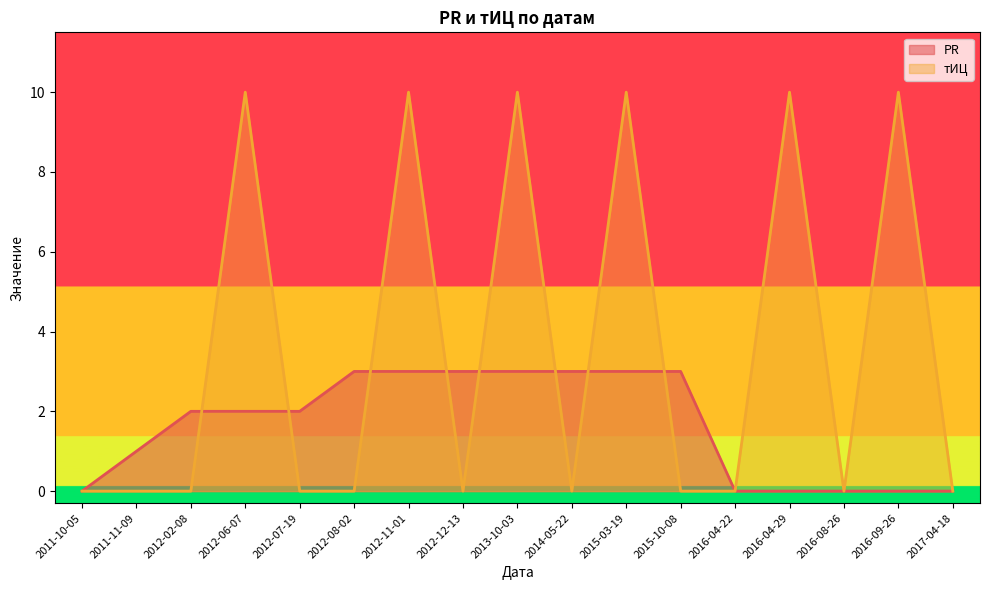

Does the chart display data point markers on the line(s)?

No